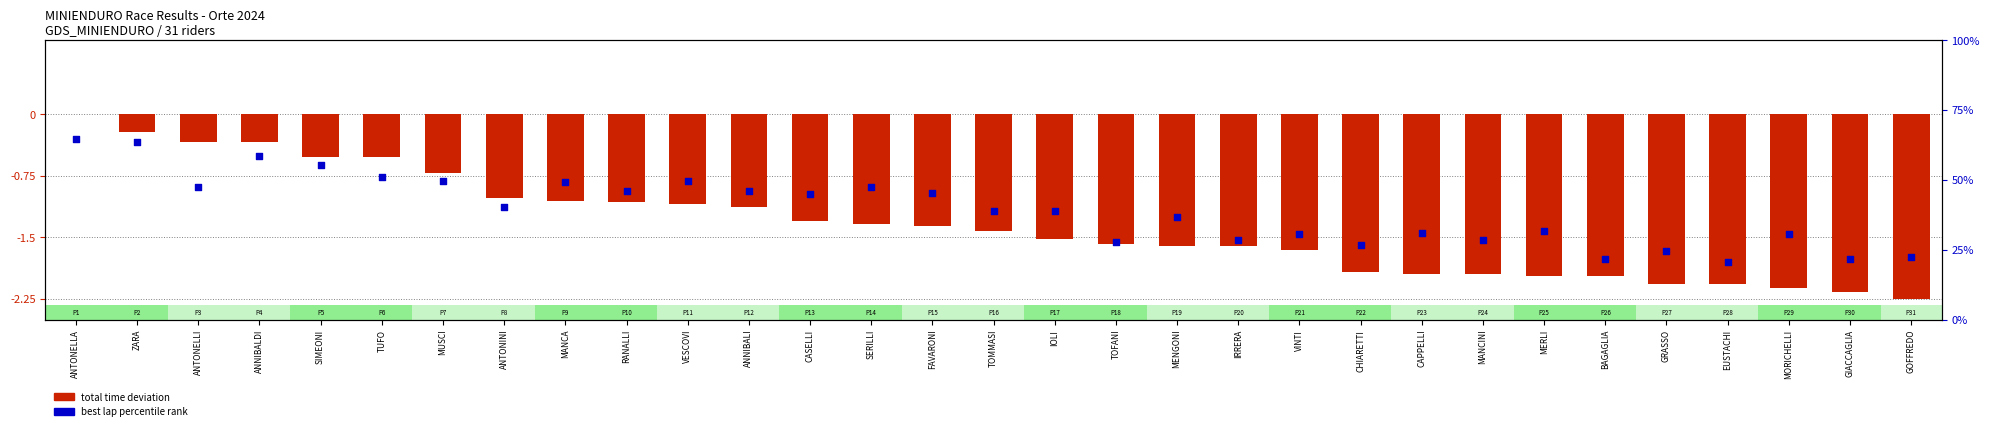

Which series has the largest total across all categories?

best lap percentile rank